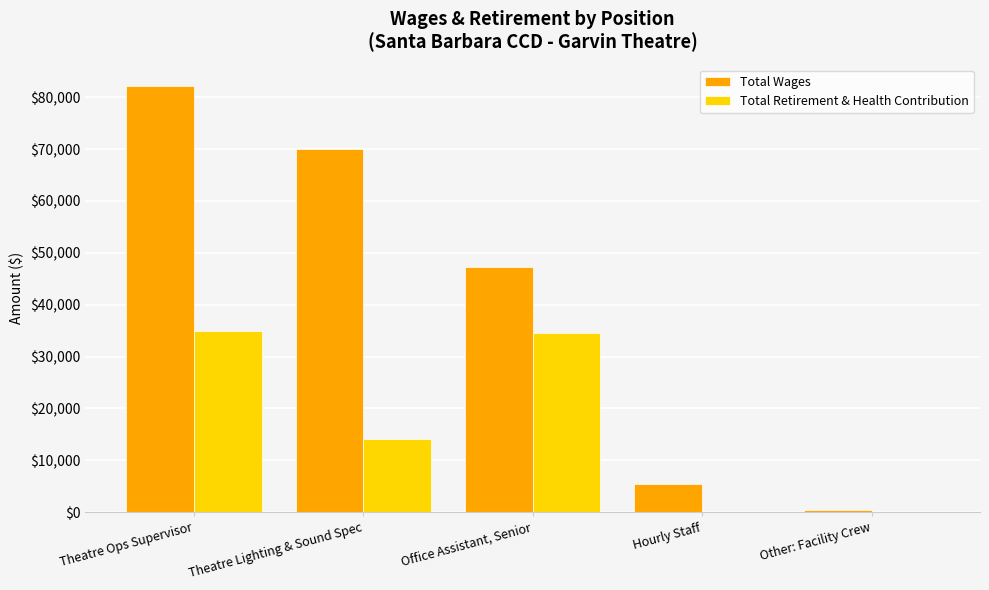

How many data points does each series have?

5